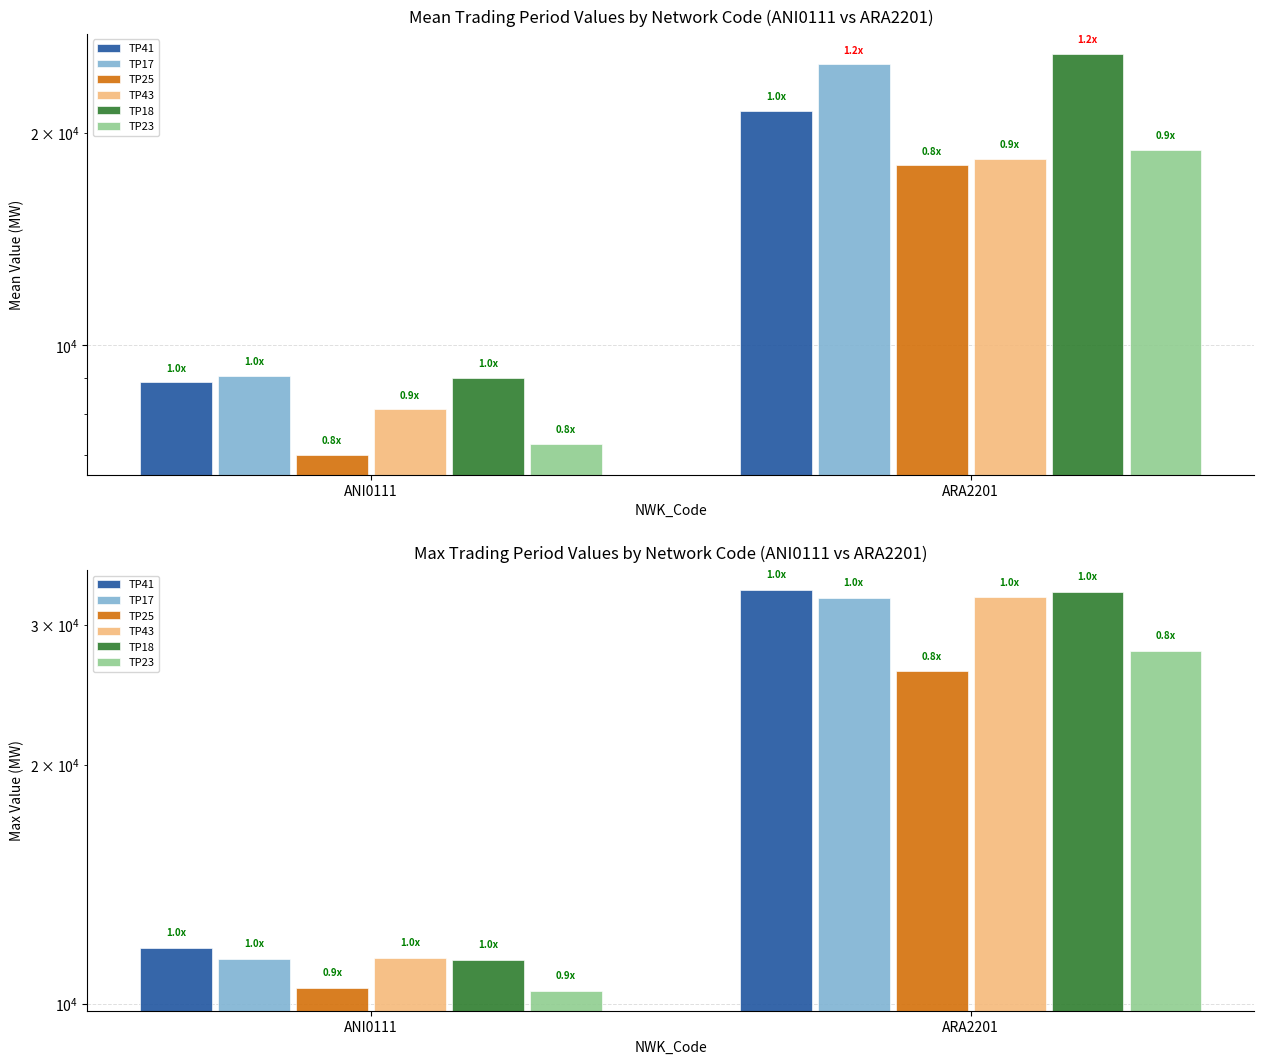

Rank the categories by TP17 value from highest to lowest.

ARA2201, ANI0111